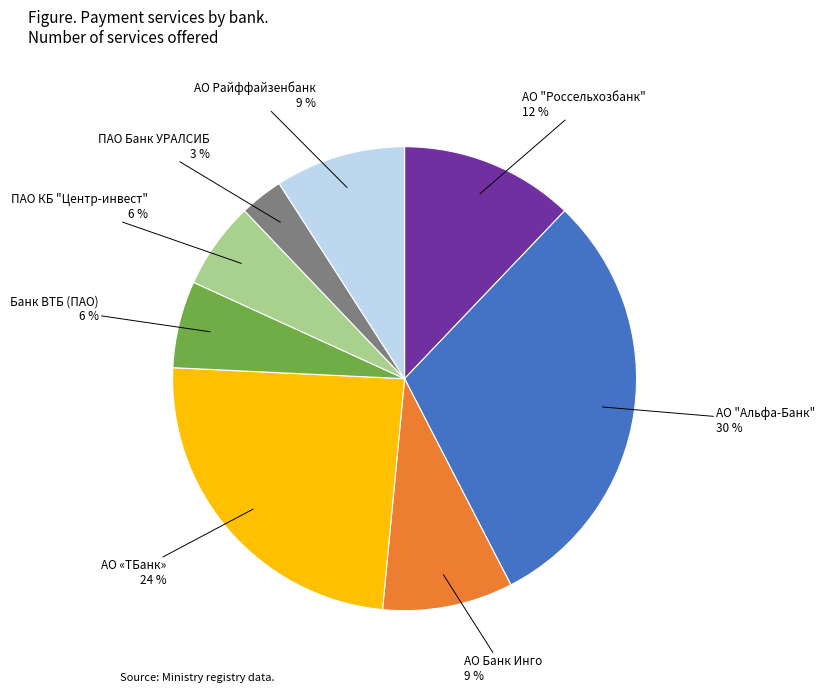

Is there a majority slice in this chart?

No